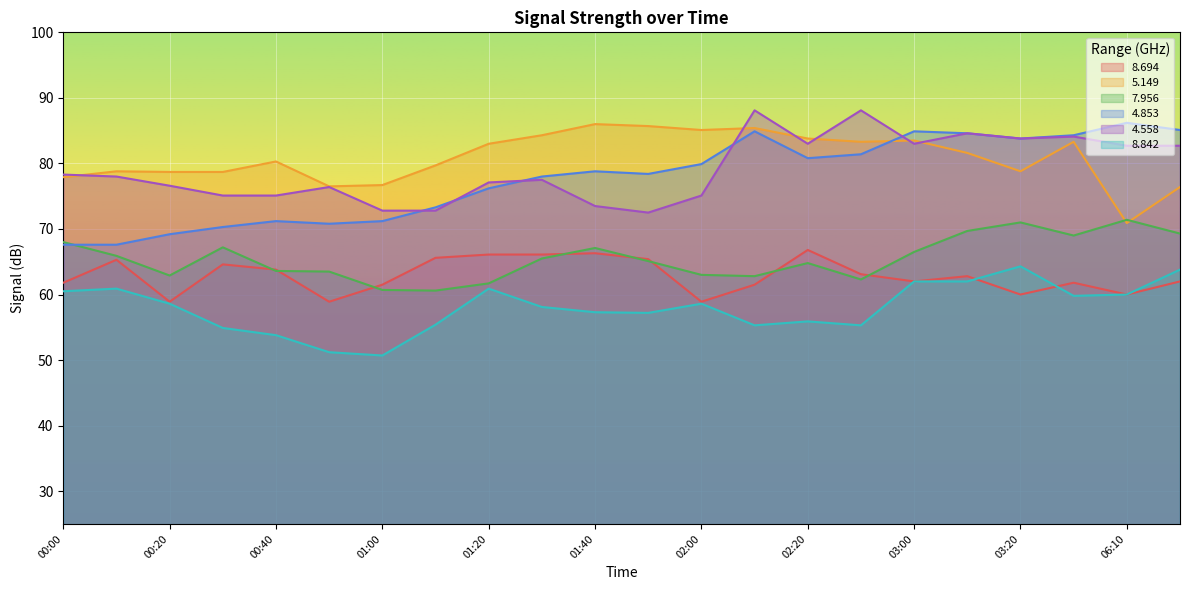

After their last crossing, which series has the higher values:   5.149 or   7.956?

  5.149